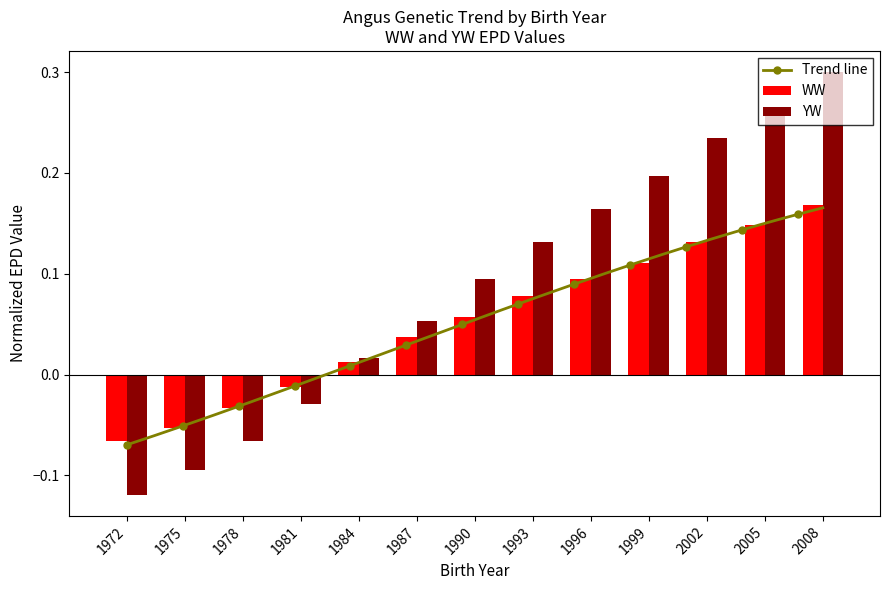

At which category does the chart reach its peak across all series?

2008